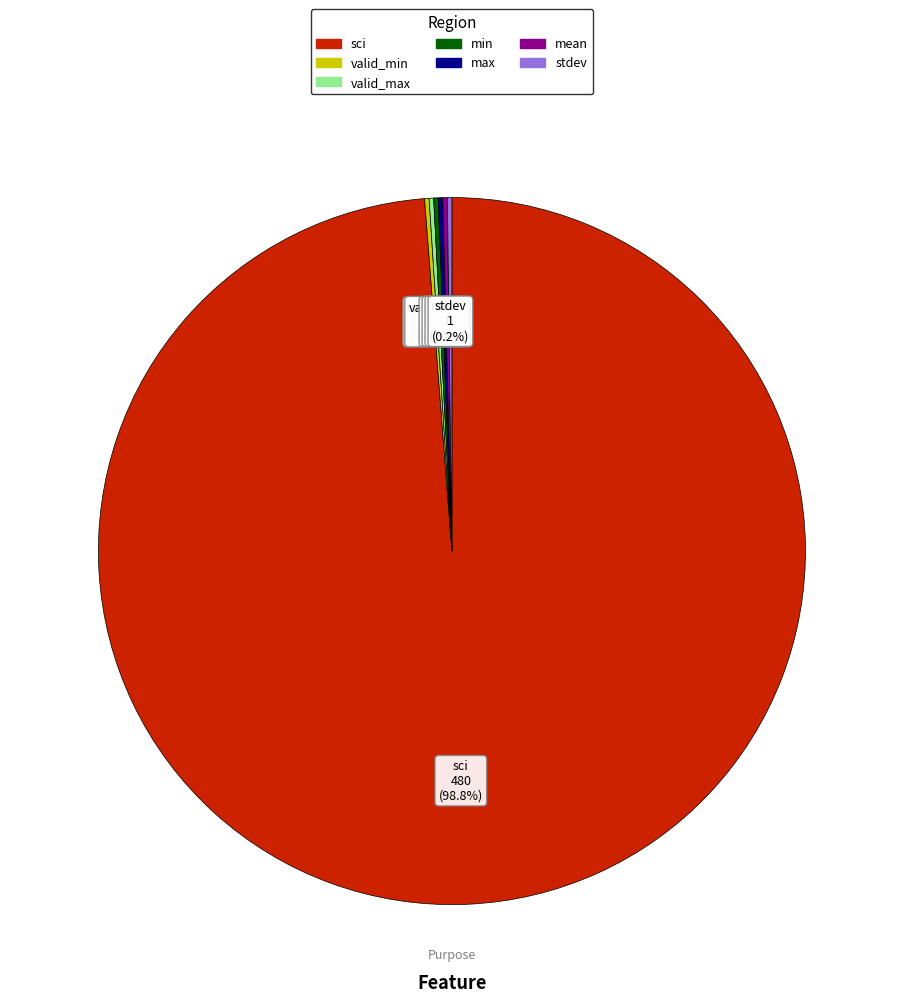

What portion of the pie excludes sci?

1.2%